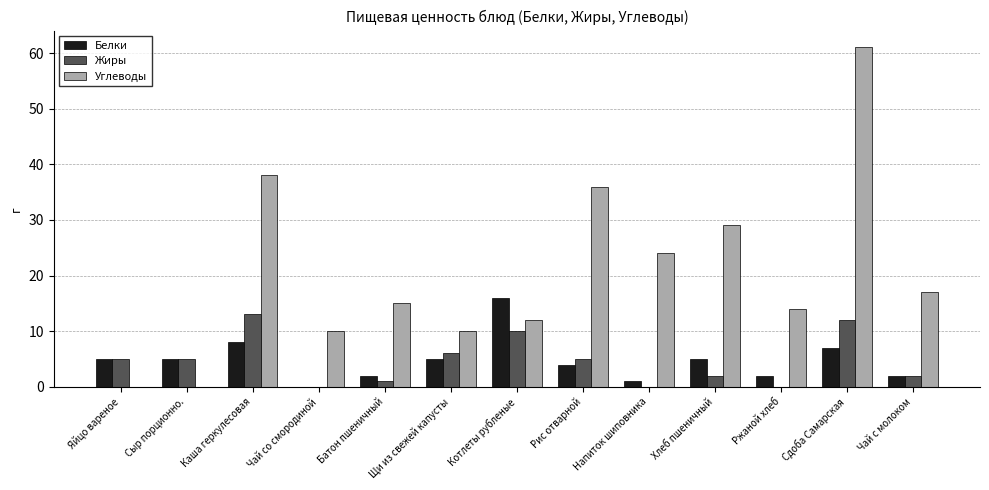

Is it true that Углеводы equals 19 at Хлеб пшеничный?

False